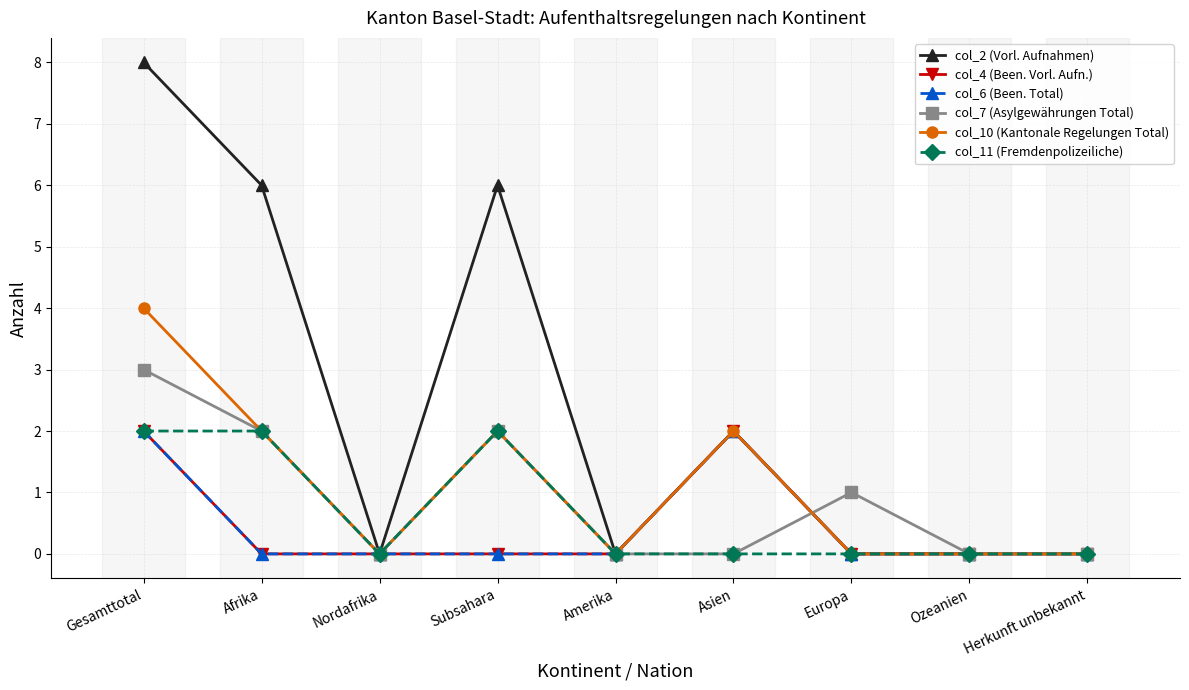

Is it true that col_10 (Kantonale Regelungen Total) equals 4 at Gesamttotal?

True